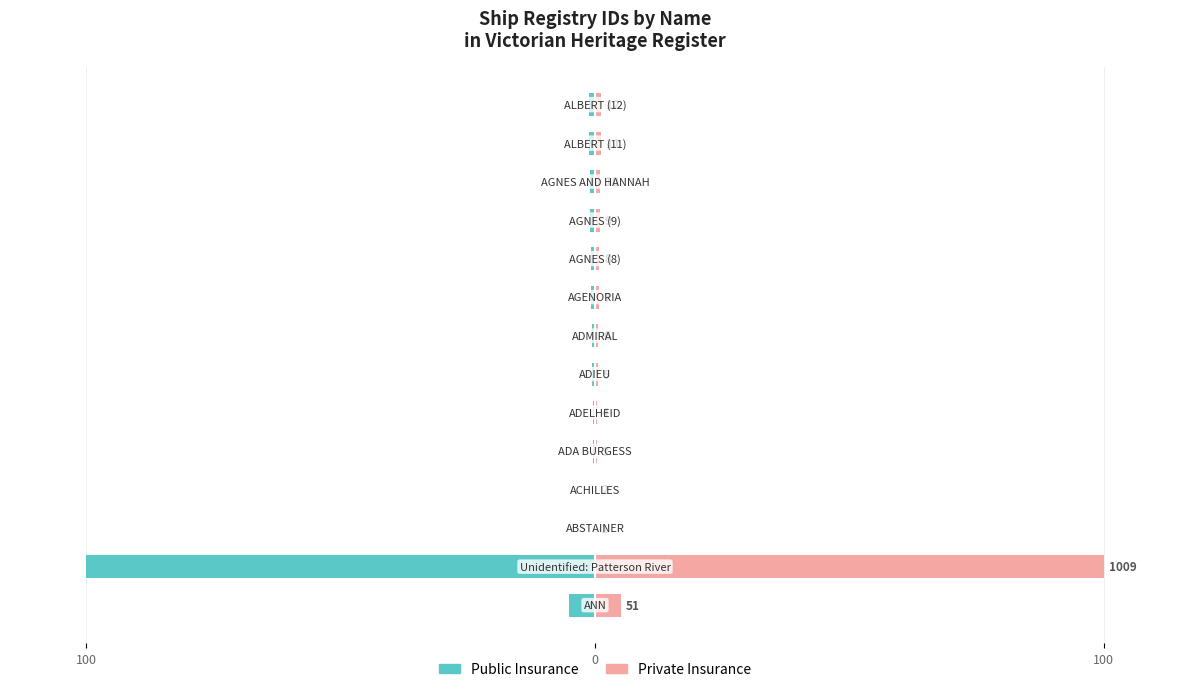

What is the spread (max minus min) of values at 7?

1.2